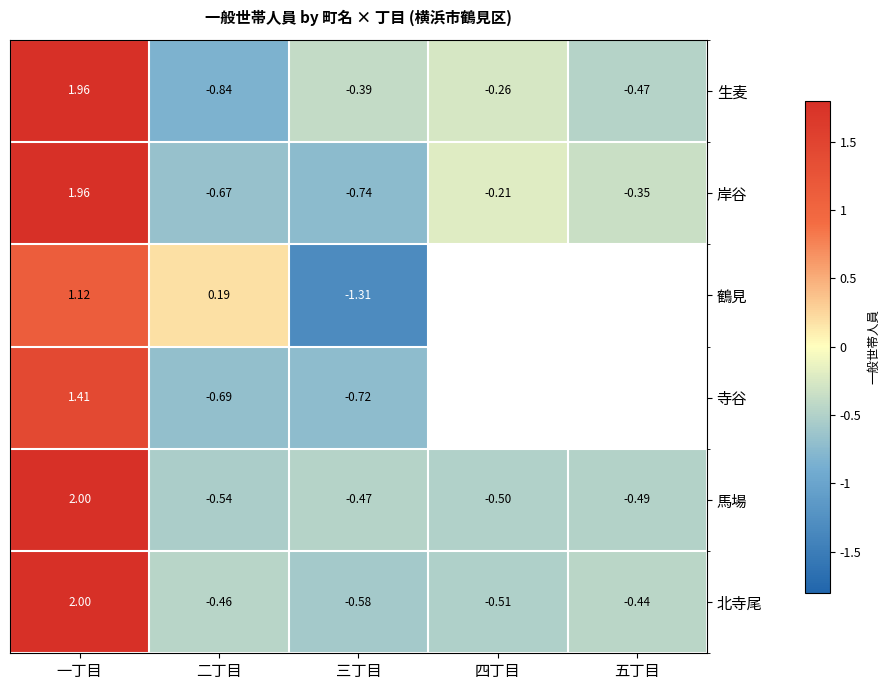

At how many categories does at least one series exceed -1?

5